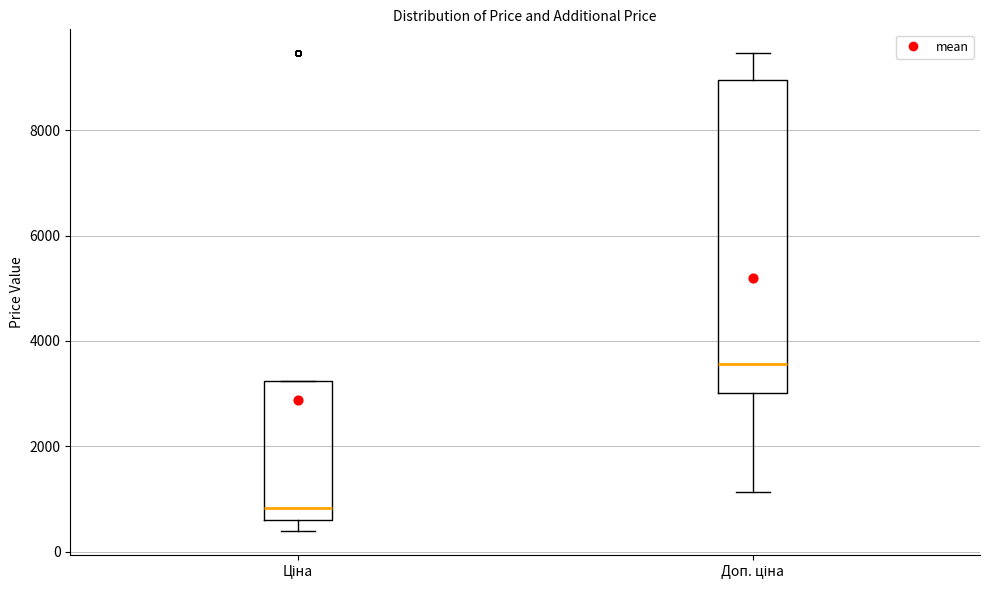

Reading left to right, read every box against the y-axis: the position of its median line, the range the box covers, and the ends of its whiskers. The values are not printed on the chart, so give them approximately, as read against the axis.

Ціна: median 800, box 600 to 3200, whiskers 400 to 3200
Доп. ціна: median 3600, box 3000 to 9000, whiskers 1200 to 9400